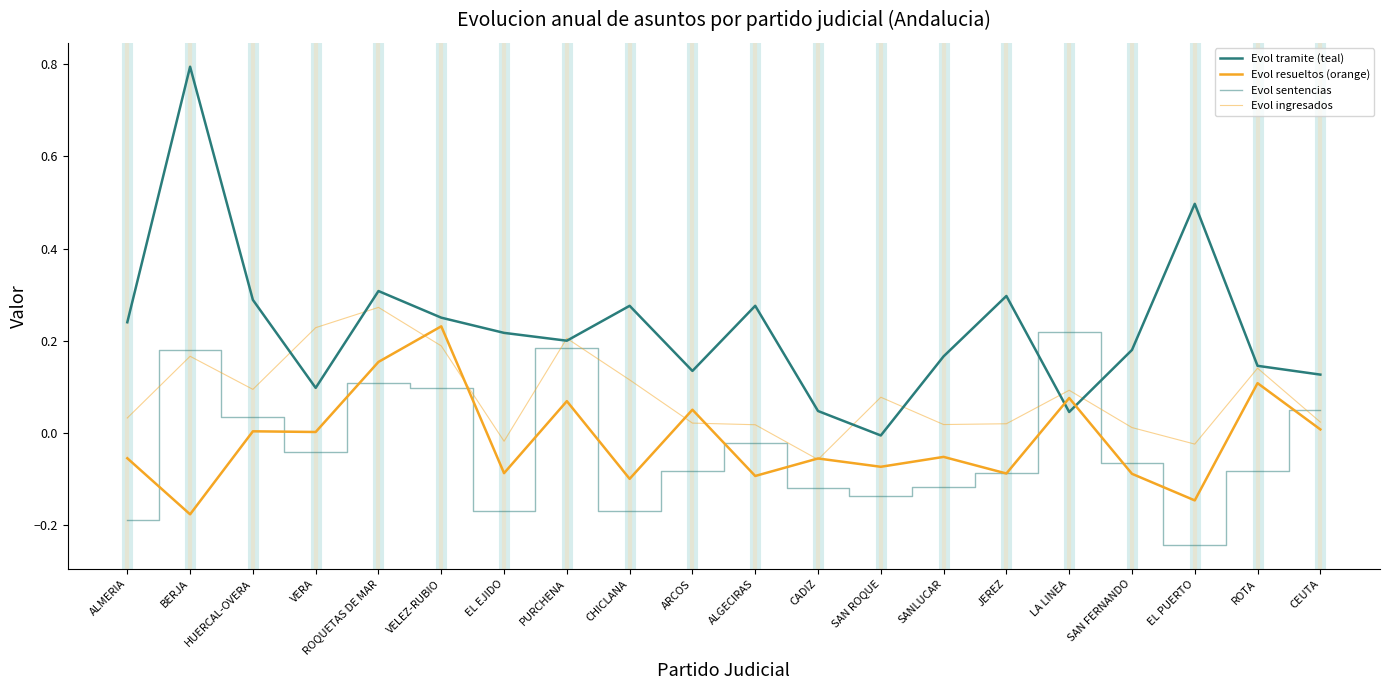

The Evol resueltos (orange) series shows -0.1 at EL PUERTO. True or false?

True